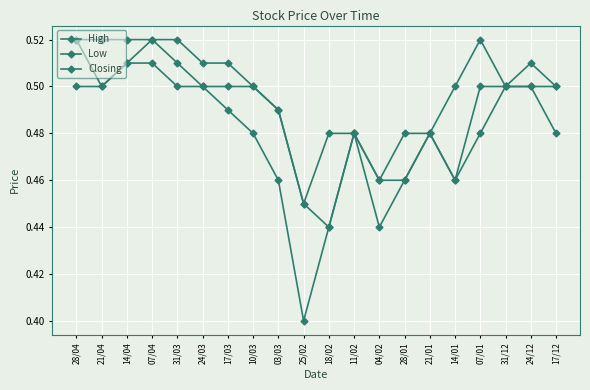

At which category does High reach its first local valley?

25/02